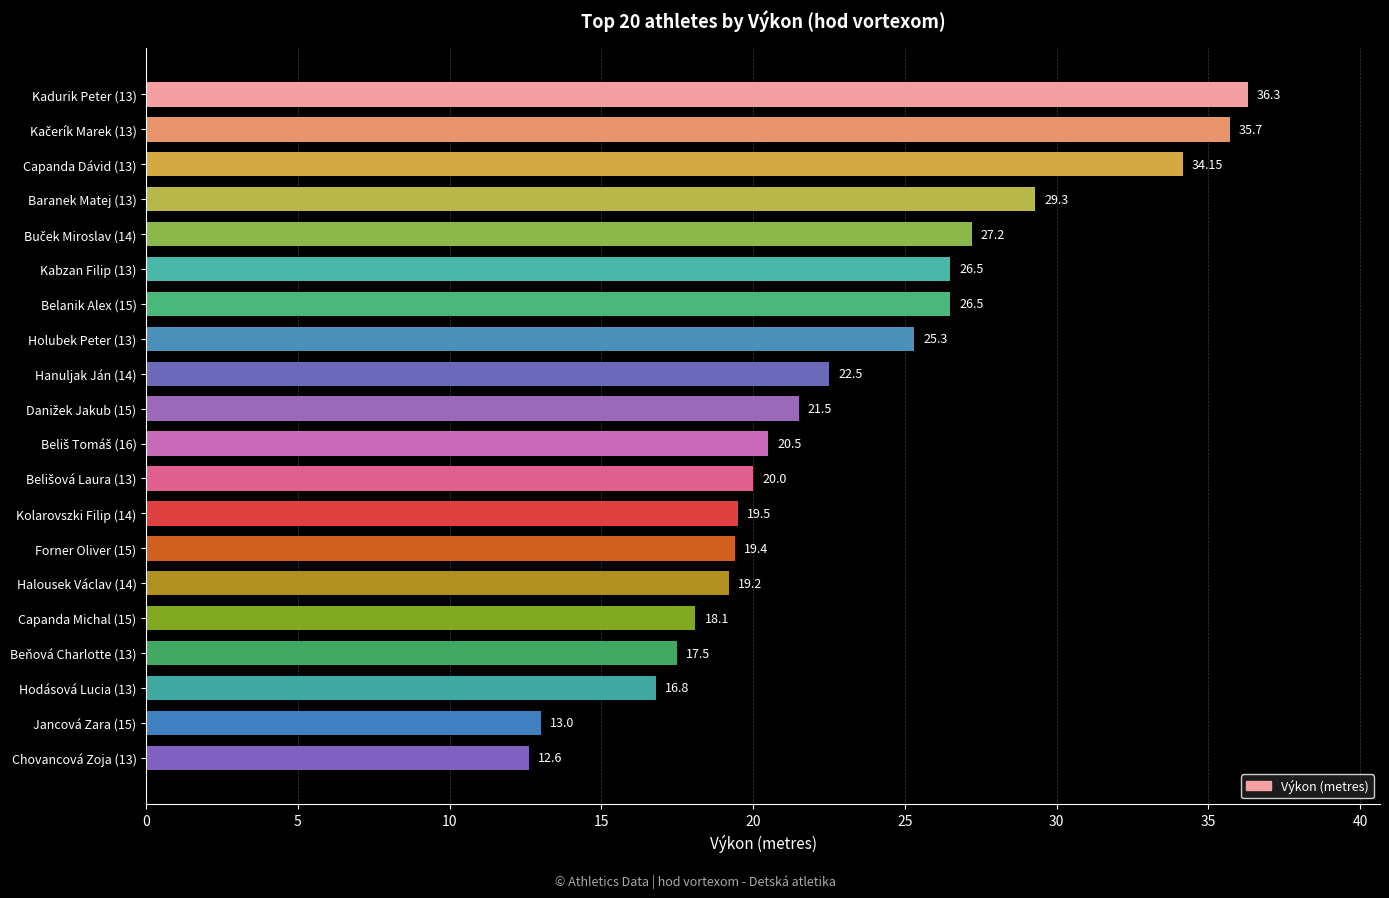

Approximately how many times larger is the value at Capanda Michal (15) compared to Capanda Dávid (13)?

0.5